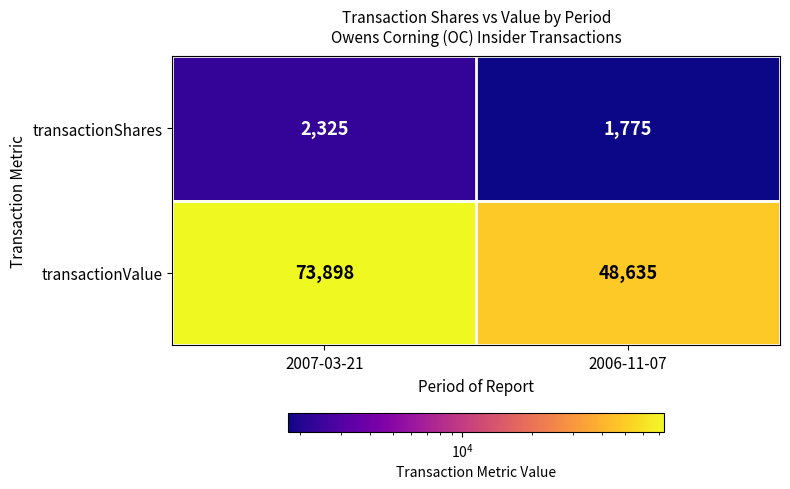

What value does the transactionShares series have at 2007-03-21?

2325